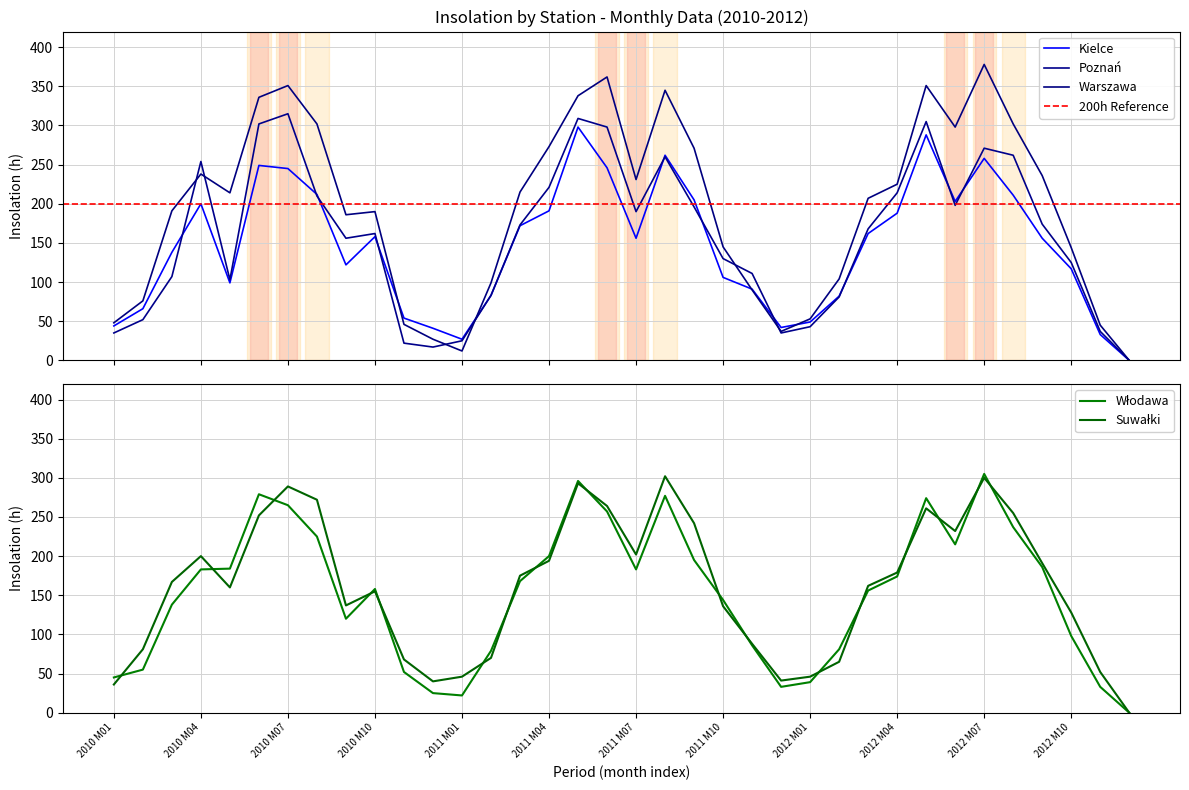

True or false: Kielce and Suwałki cross at least once.

True